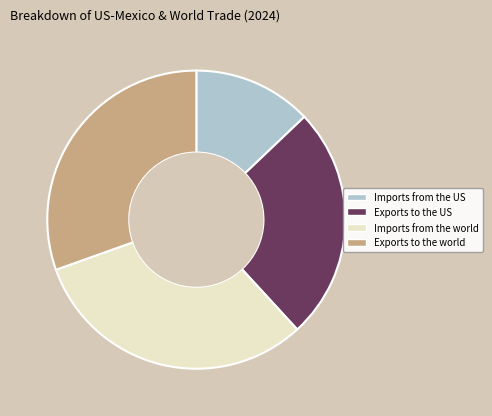

What is the ratio of the value at Exports to the world to the value at Imports from the US?

2.4